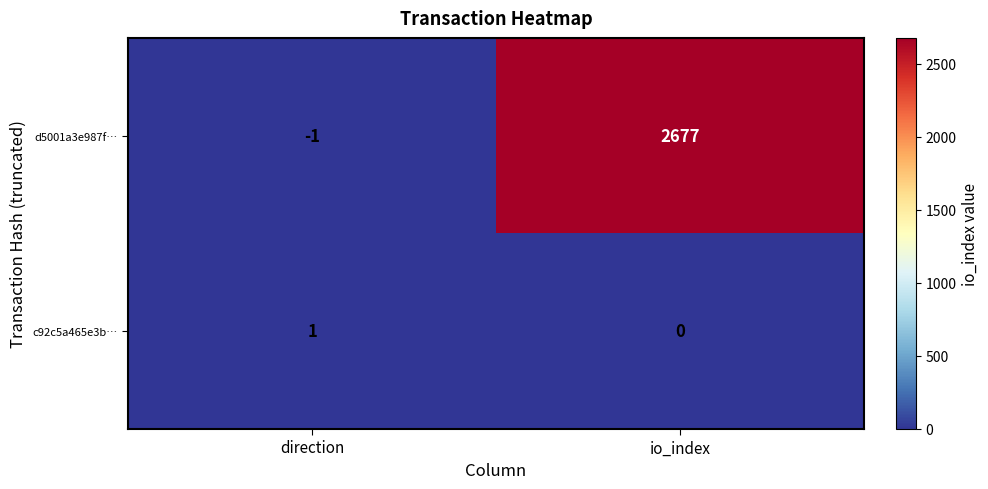

Reading left to right, transcribe all the data shown in this chart.

d5001a3e987f…: -1	2677
c92c5a465e3b…: 1	0